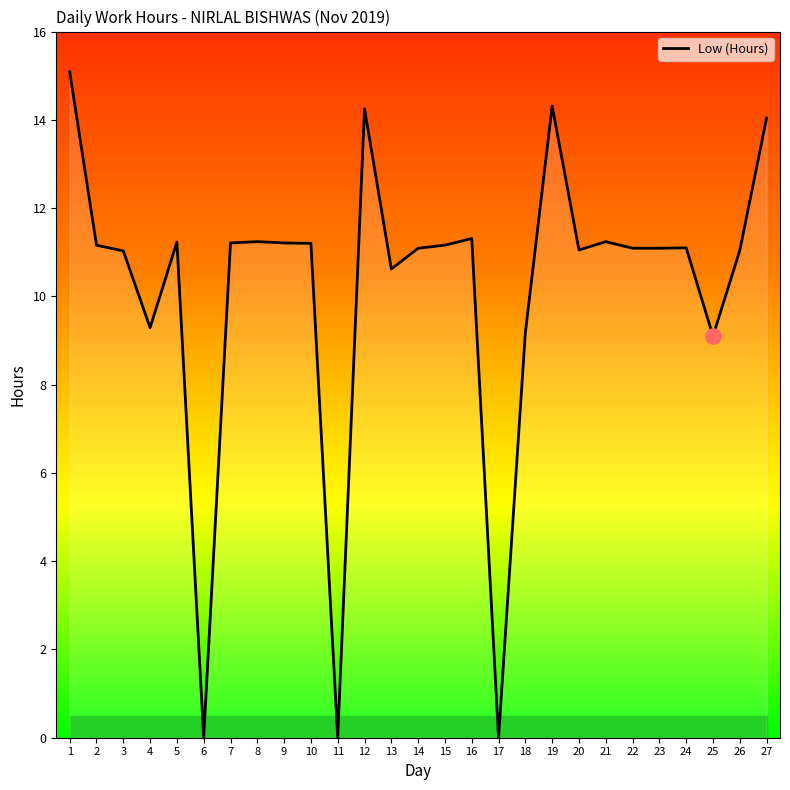

What is the change in value from 9 to 27?

+2.8